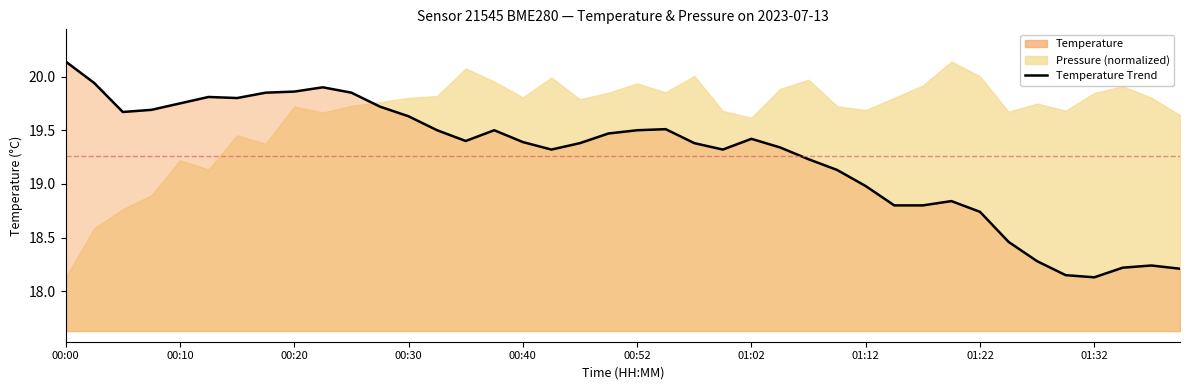

How many lines are shown in the chart?

1